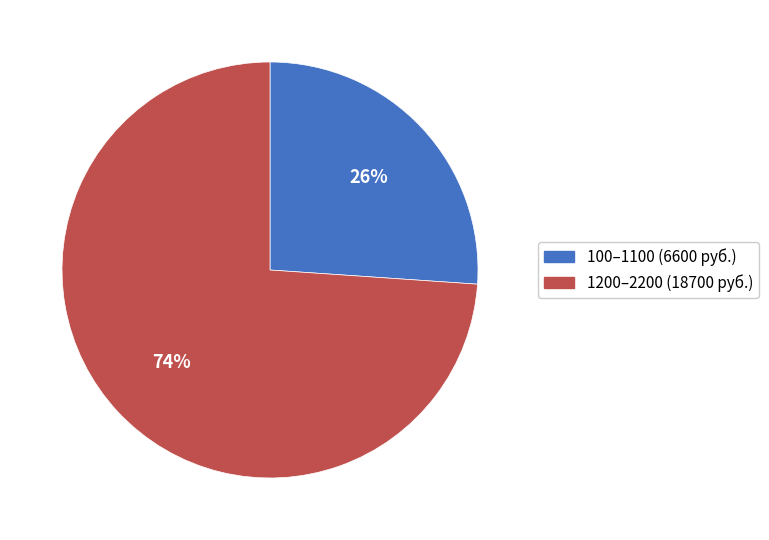

Approximately how many times larger is the value at 1200–2200 (18700 руб.) compared to 100–1100 (6600 руб.)?

2.8